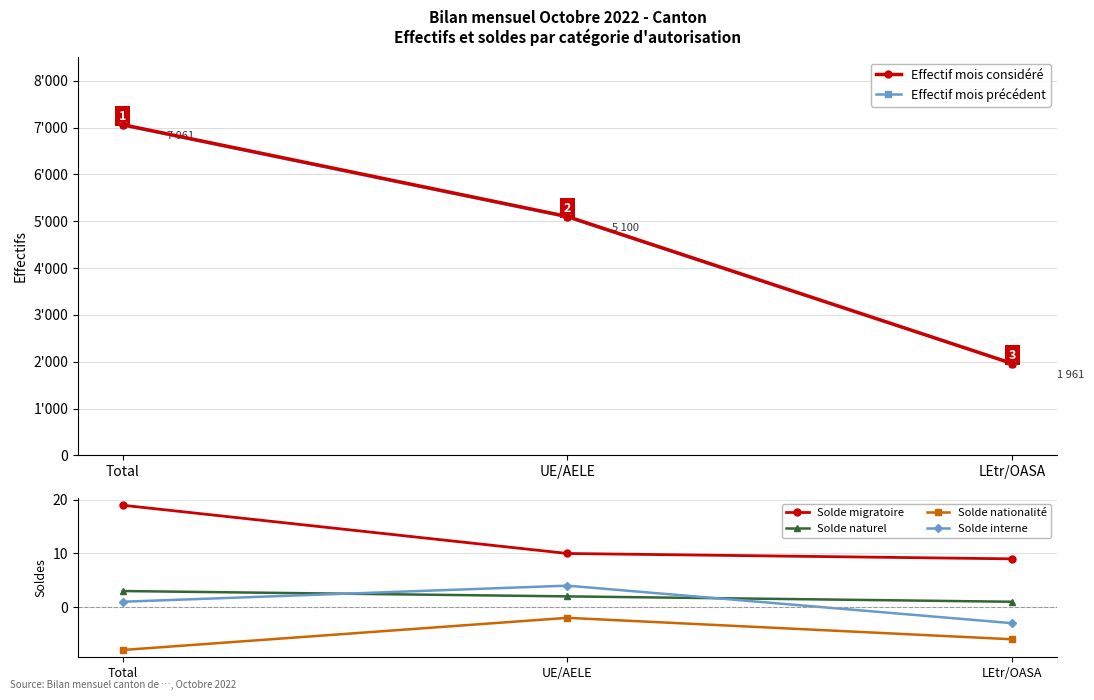

What is the difference between the Solde interne values at Total and UE/AELE?

3